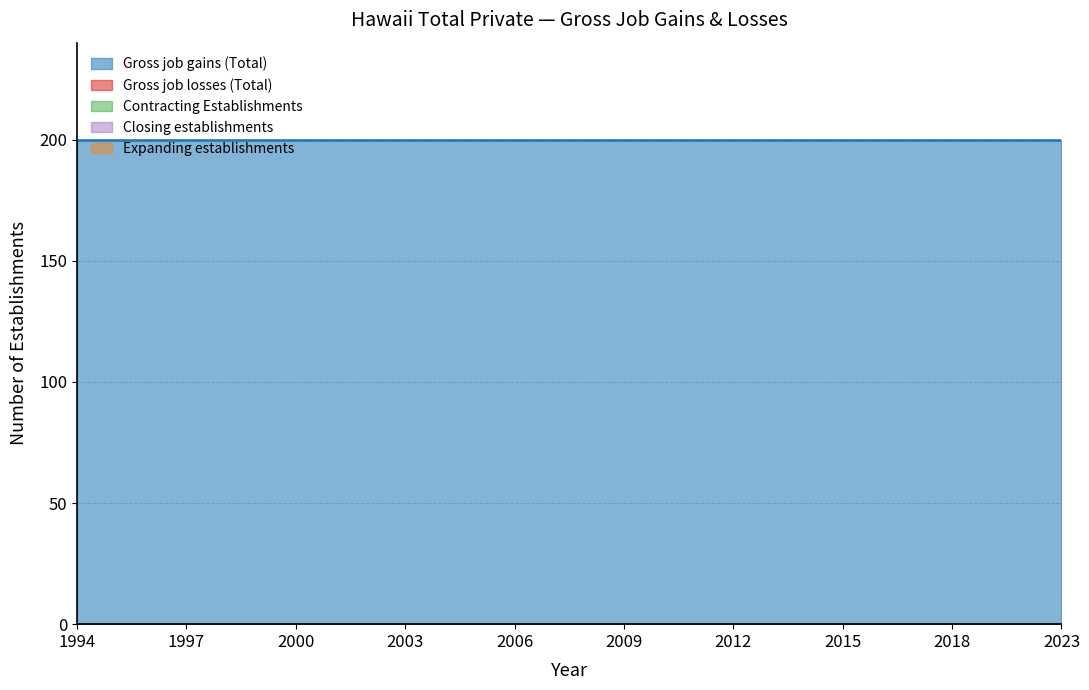

True or false: Gross job gains (Total) has more than 2 interior local peaks.

False